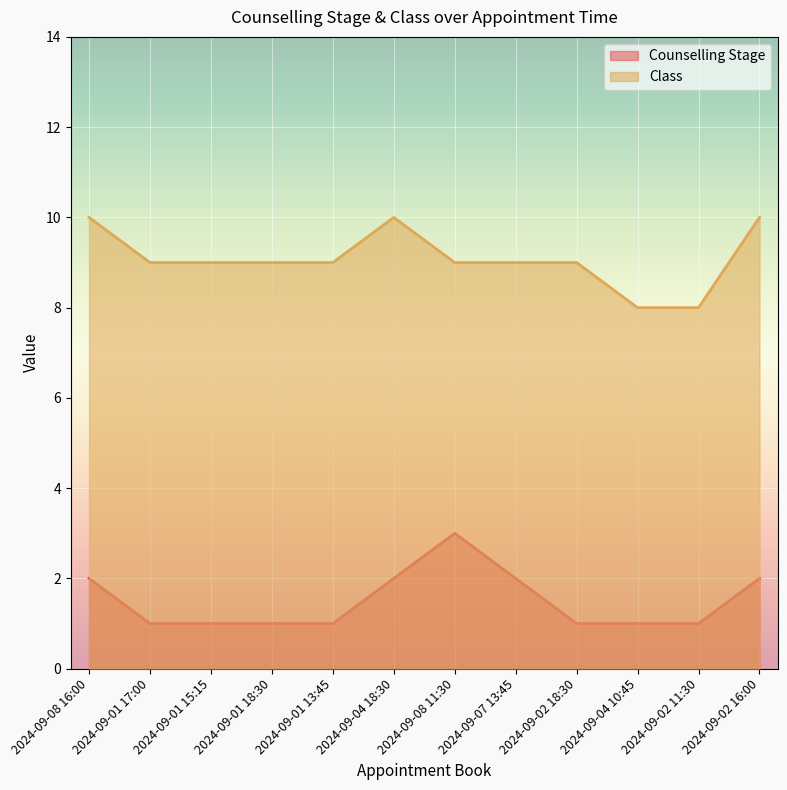

Between 2024-09-01 15:15 and 2024-09-02 16:00, which series saw the biggest shift?

Counselling Stage